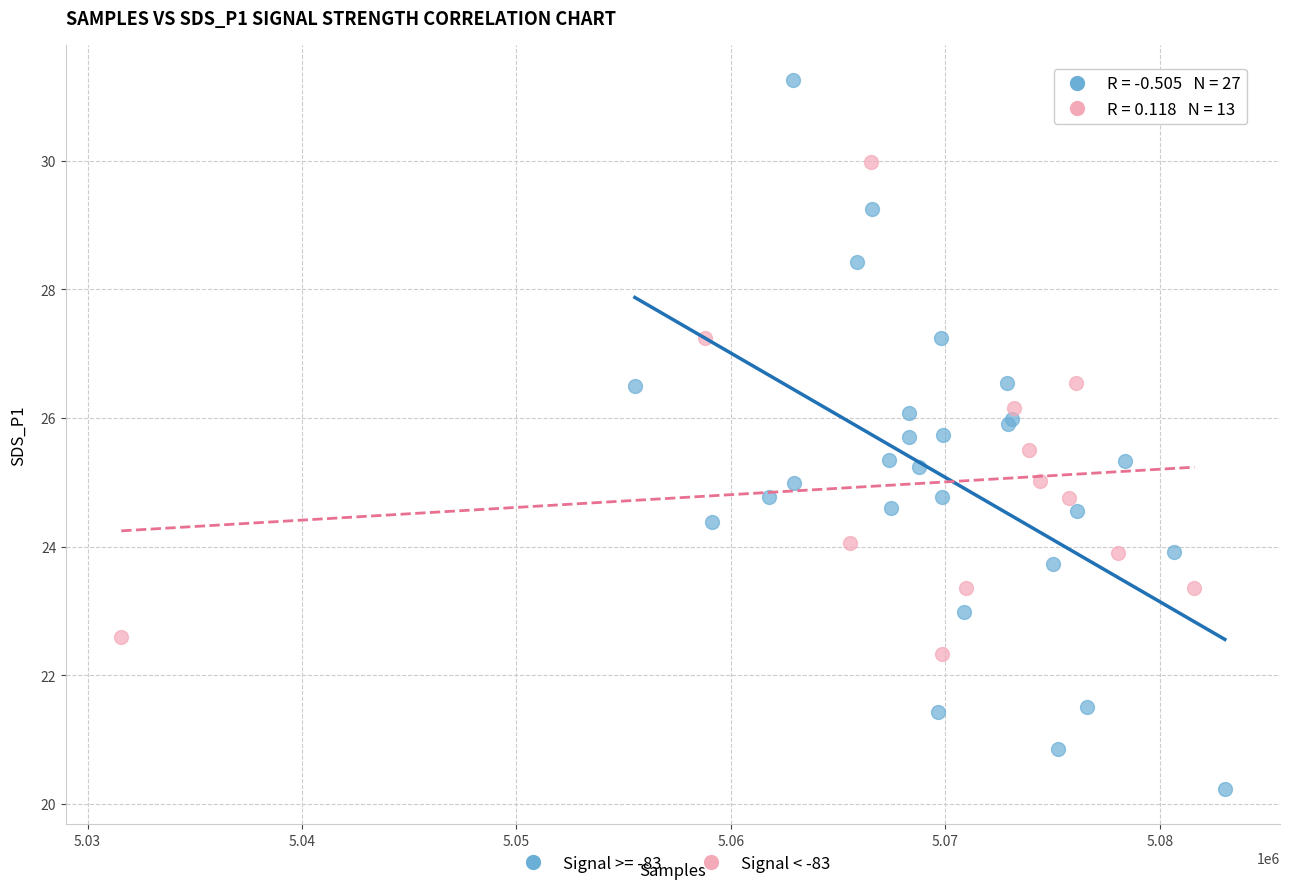

Which series has the widest spread of Y values?

Signal >= -83